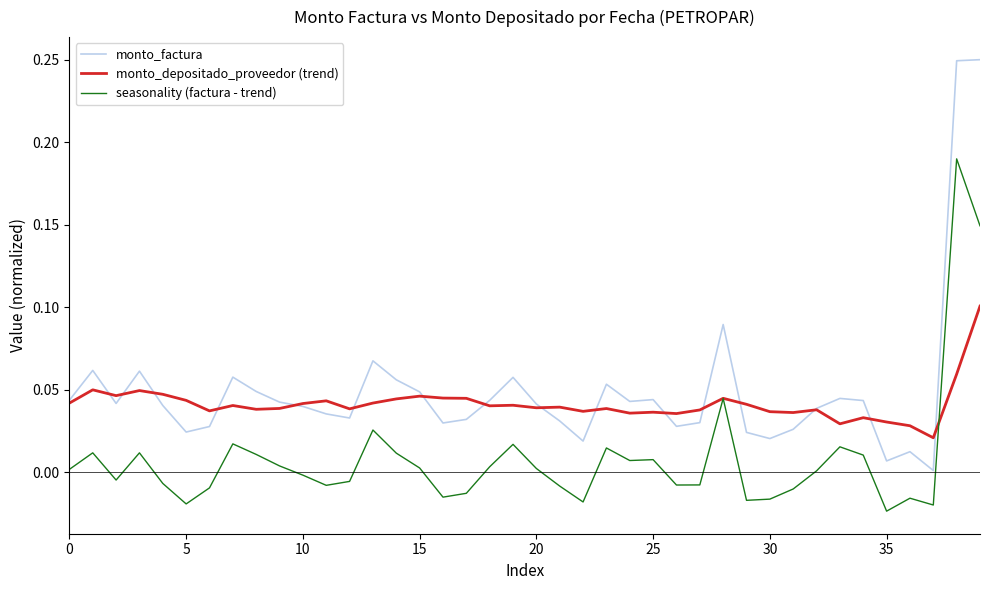

True or false: monto_factura and seasonality (factura - trend) cross at least once.

False